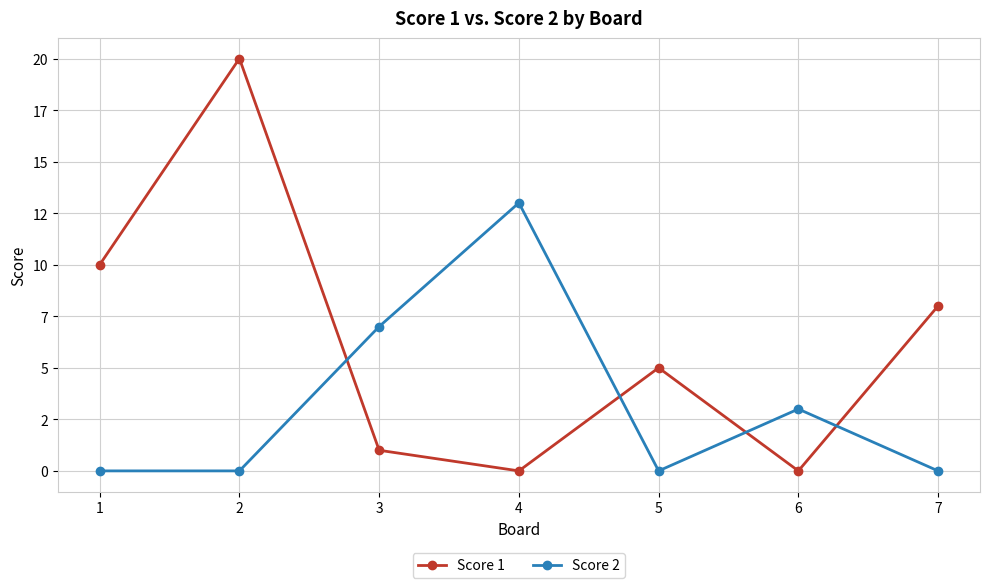

The Score 1 series shows 0 at 6. True or false?

True